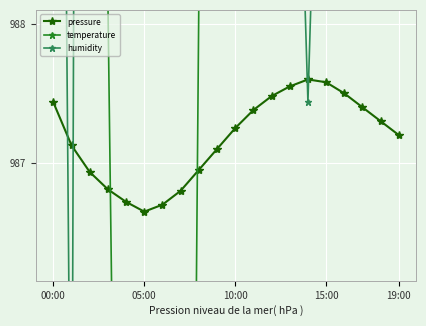

What is the greatest value displayed?

1130.1